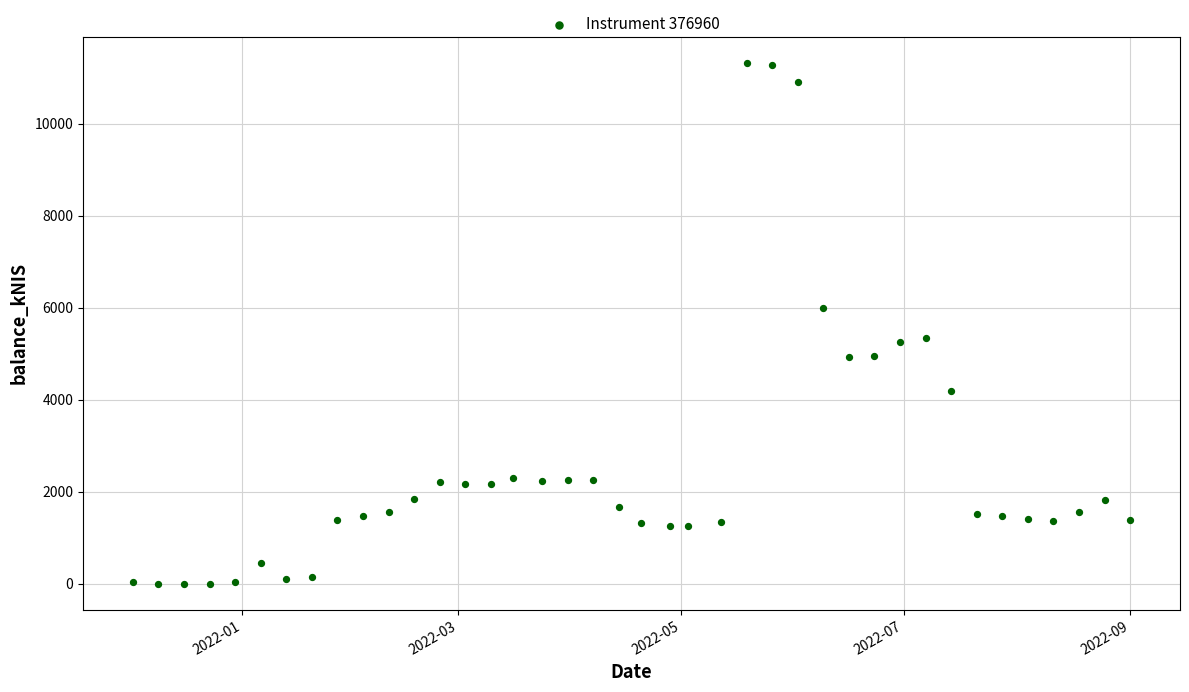

What is the range of Y values (max minus min)?

11322.4